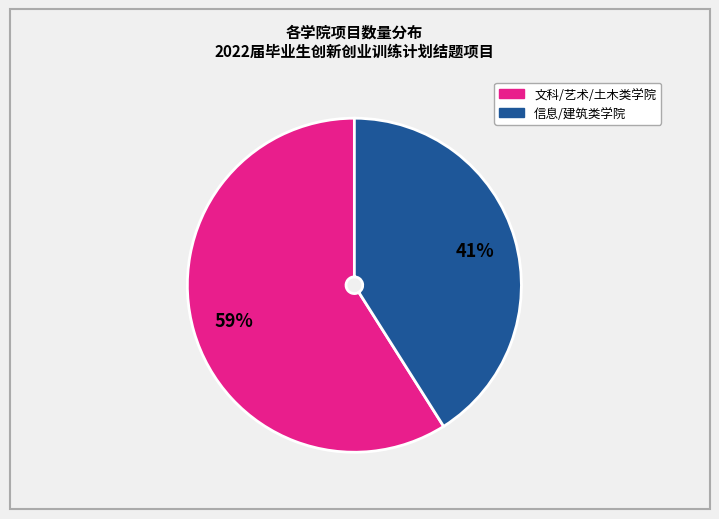

To the nearest percent, what is the difference between the largest and smallest slice percentages?

18%